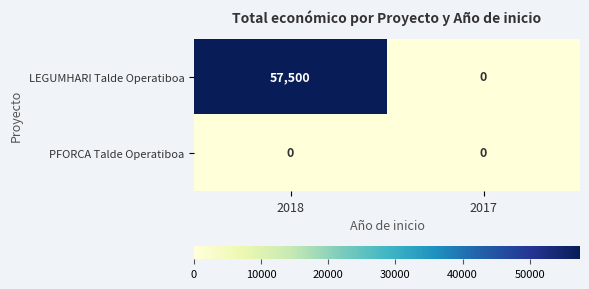

The LEGUMHARI Talde Operatiboa series shows 57500 at 2018. True or false?

True